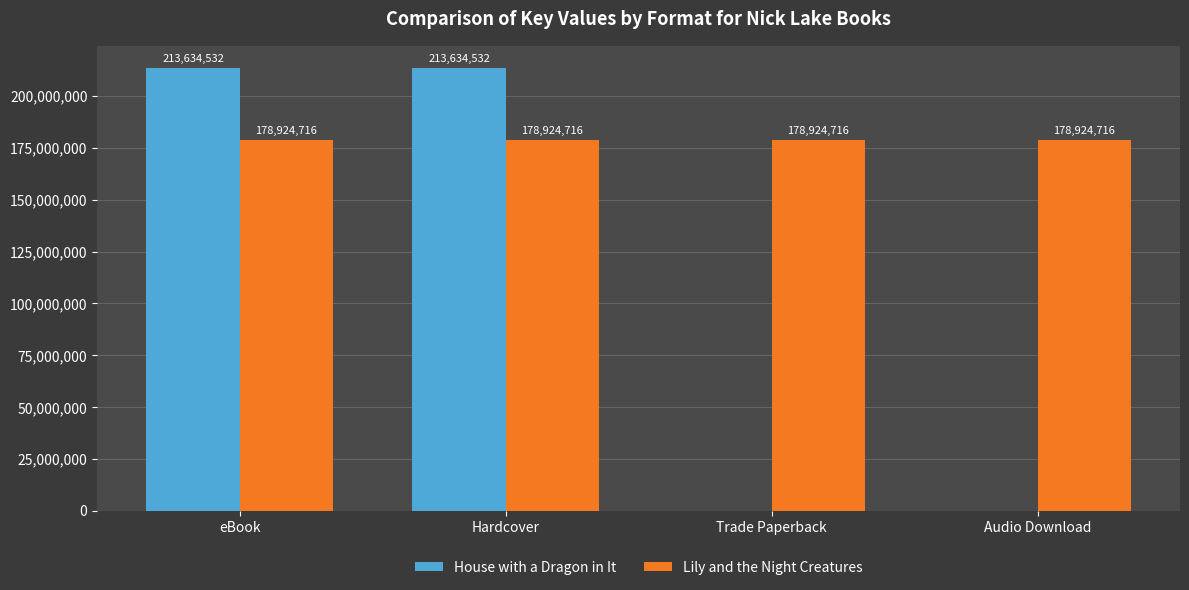

What is the total value across all series at eBook?

392559248